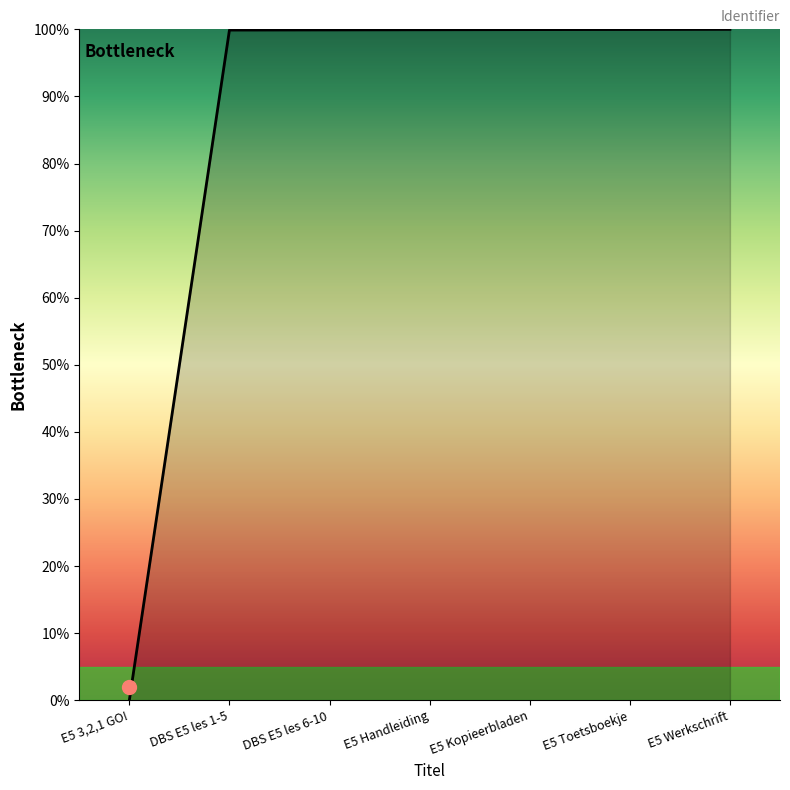

What is the ratio of the value at E5 Toetsboekje to the value at E5 Werkschrift?

1.0